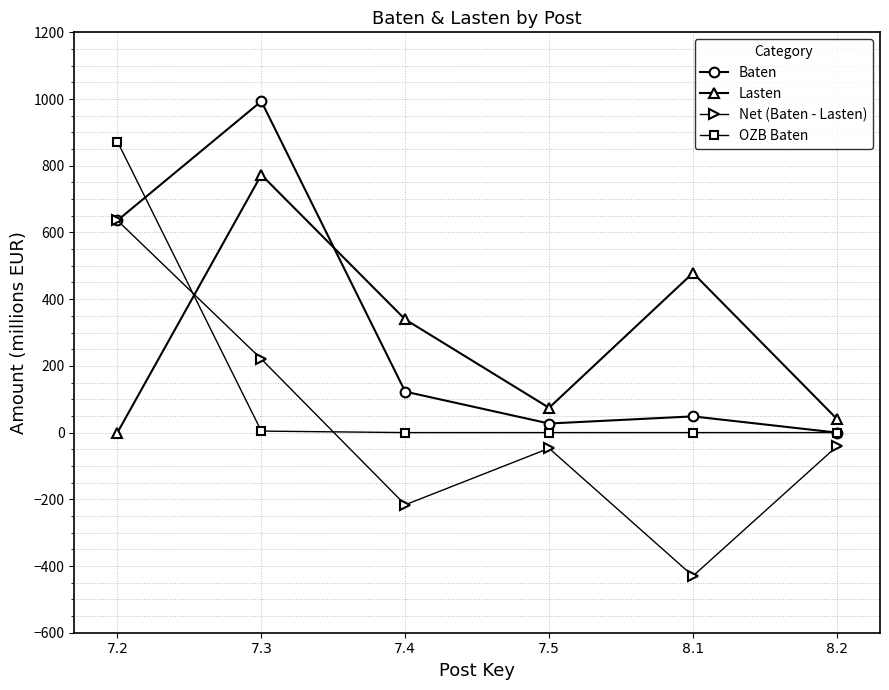

Between which two adjacent categories do Lasten and Net (Baten - Lasten) first intersect?

7.2 and 7.3